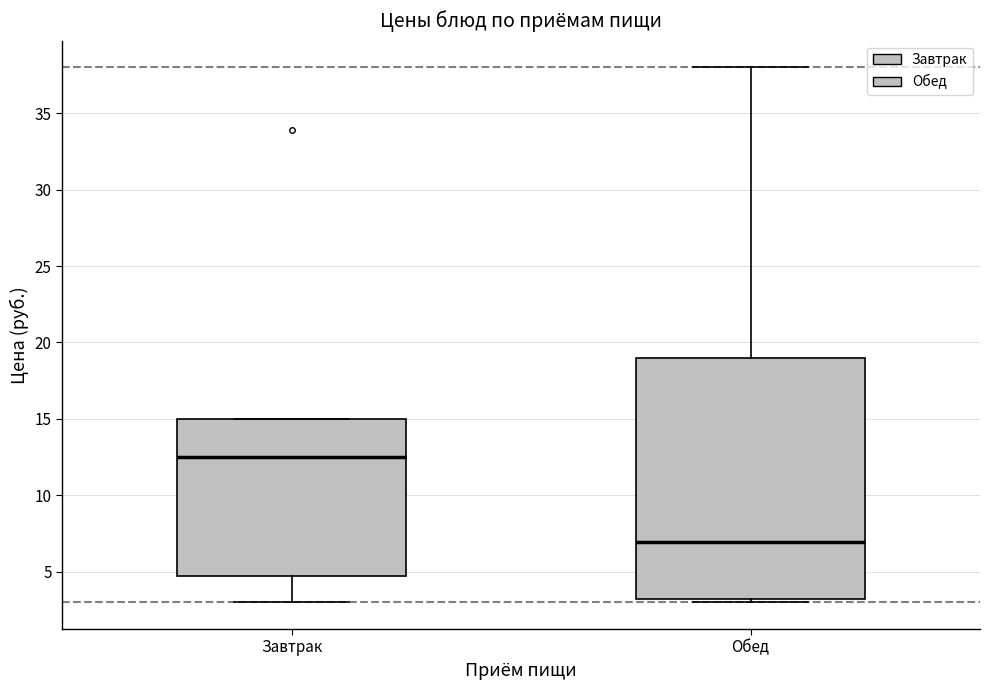

Where does the lower whisker of the box for Завтрак end on the y-axis? The values are not printed on the chart, so give them approximately, as read against the axis.

3.0